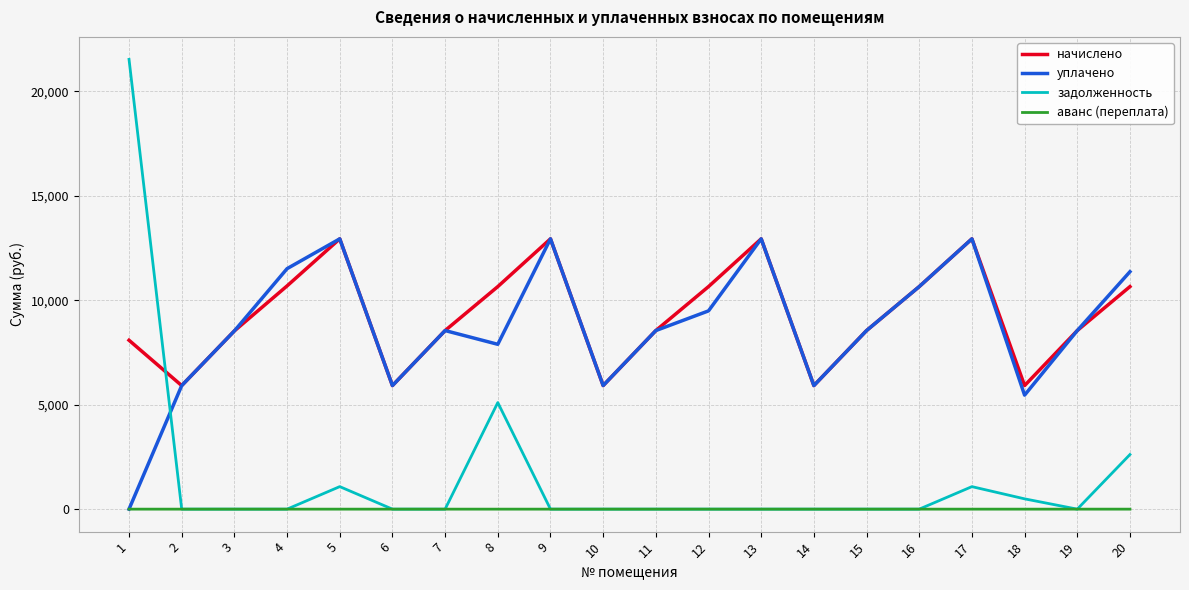

Which series has the largest range (max minus min)?

задолженность